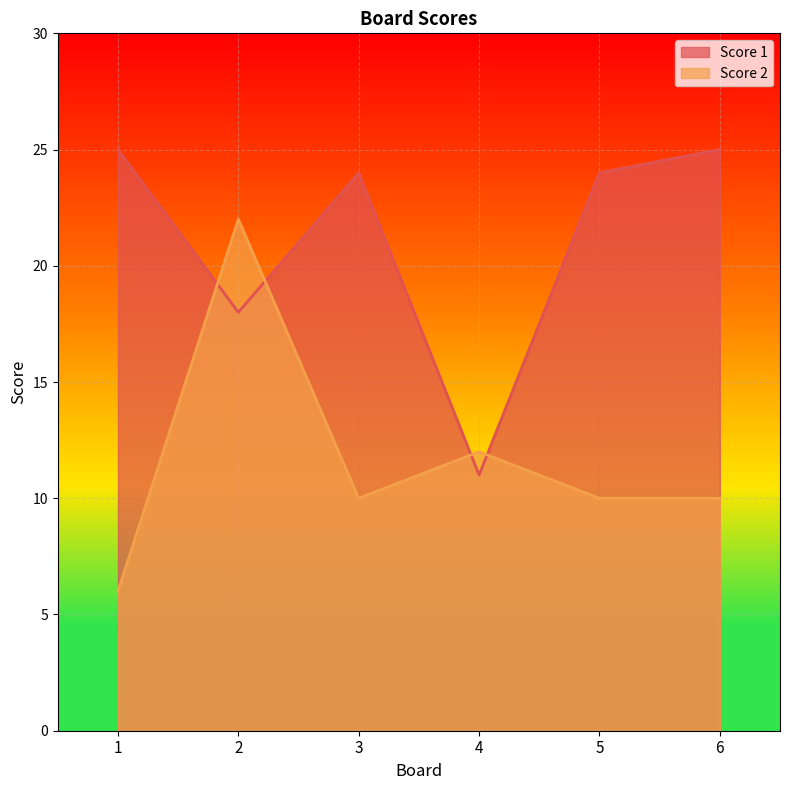

Count the number of data series in this chart.

2